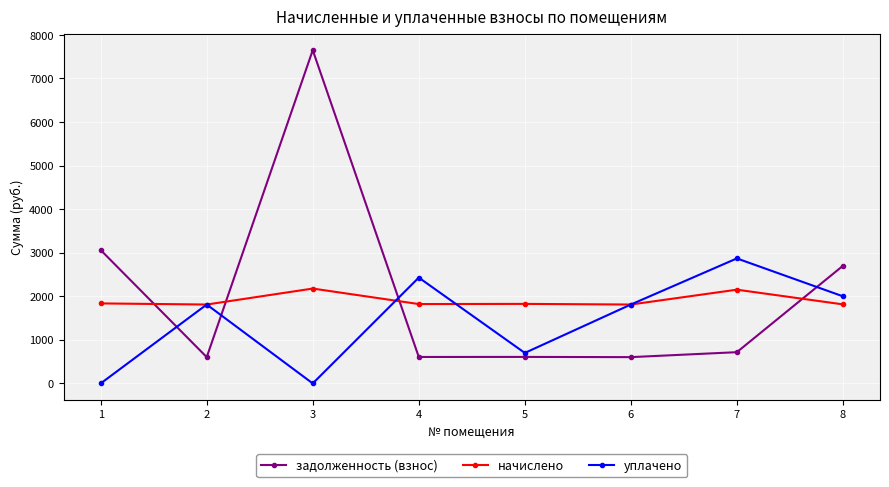

The value of начислено at 4 is 2841.8. True or false?

False